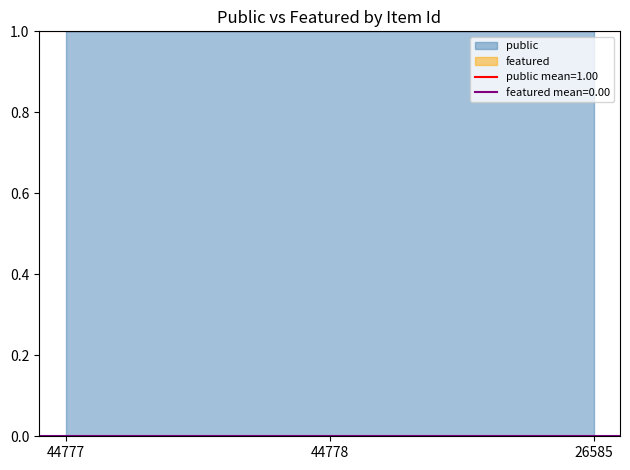

Reading right to left, extract all data points from this chart.

public: 1	1	1
featured: 0	0	0